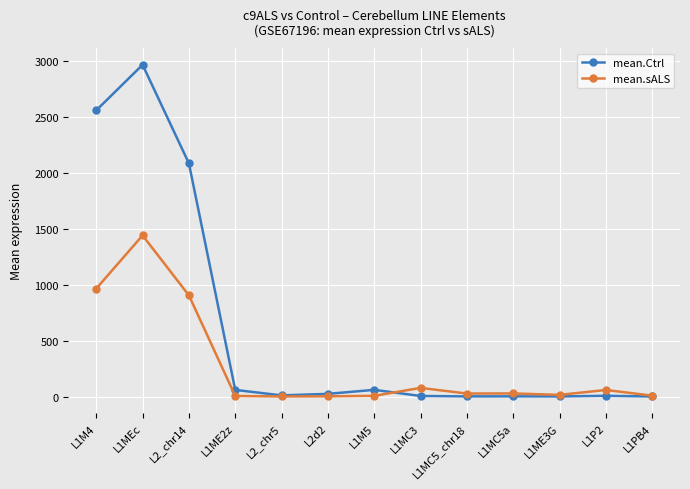

At L1M4, list the series in order from largest to smallest.

mean.Ctrl, mean.sALS